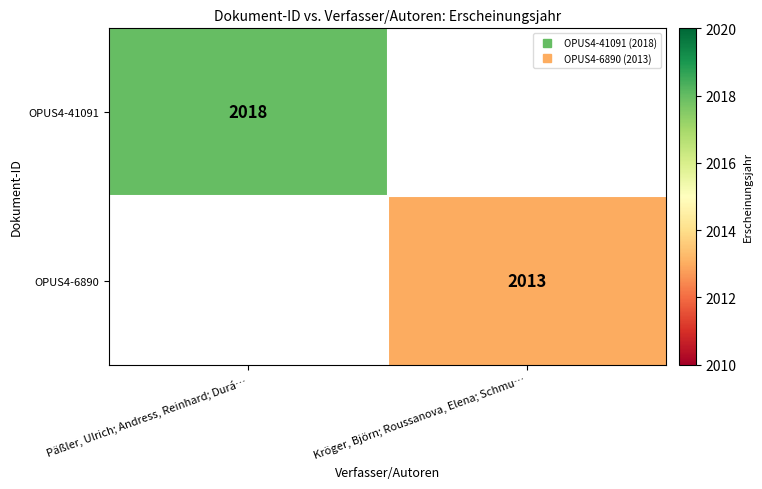

How many data points does each series have?

2